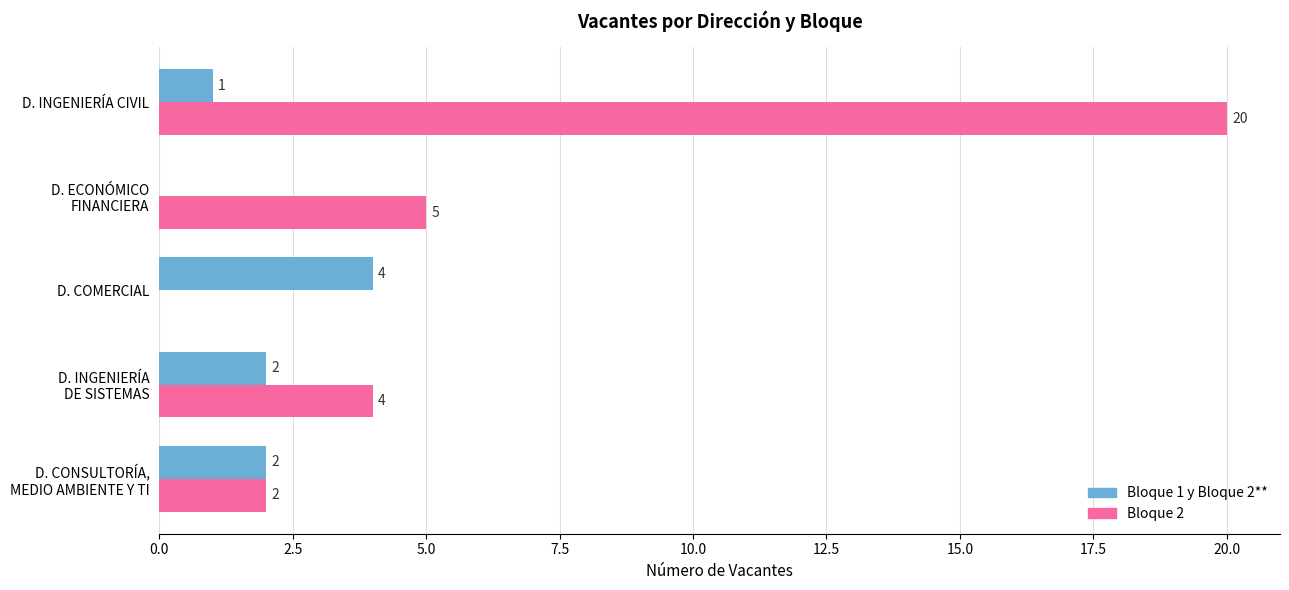

Which series has the largest total across all categories?

Bloque 2